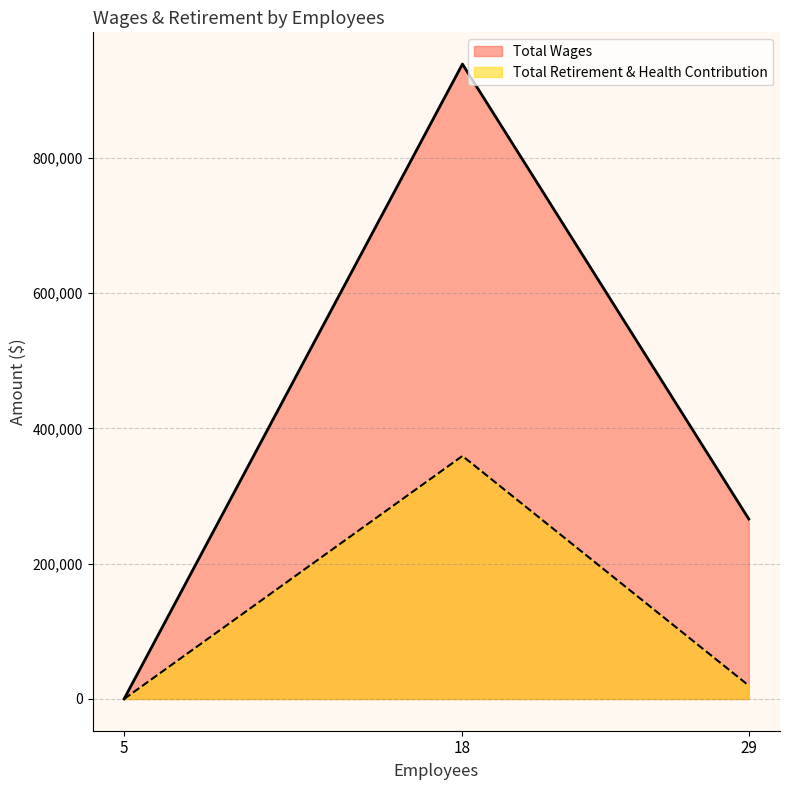

Which series has the largest range (max minus min)?

Total Wages